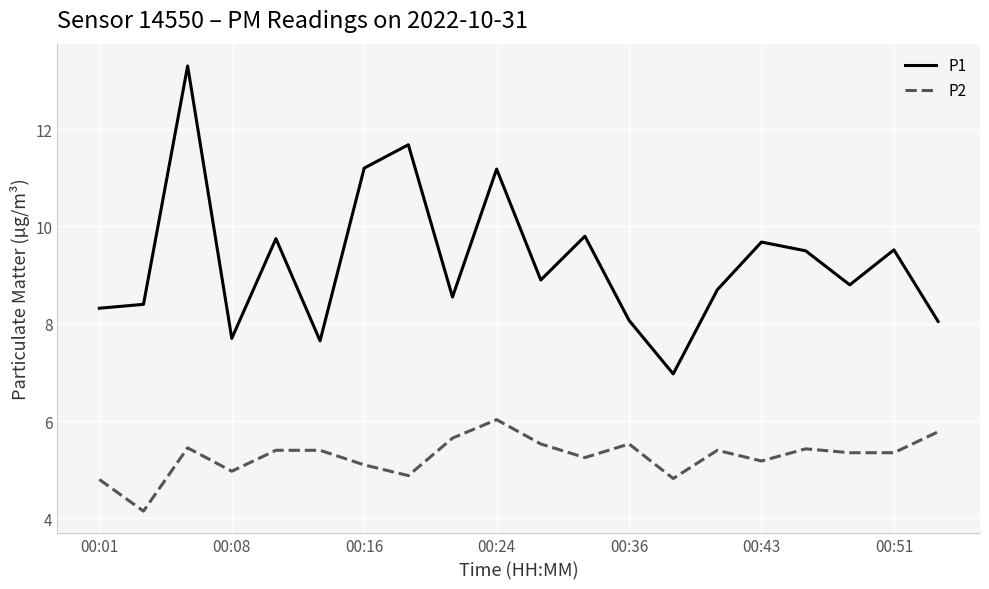

True or false: P1 and P2 intersect in this chart.

False